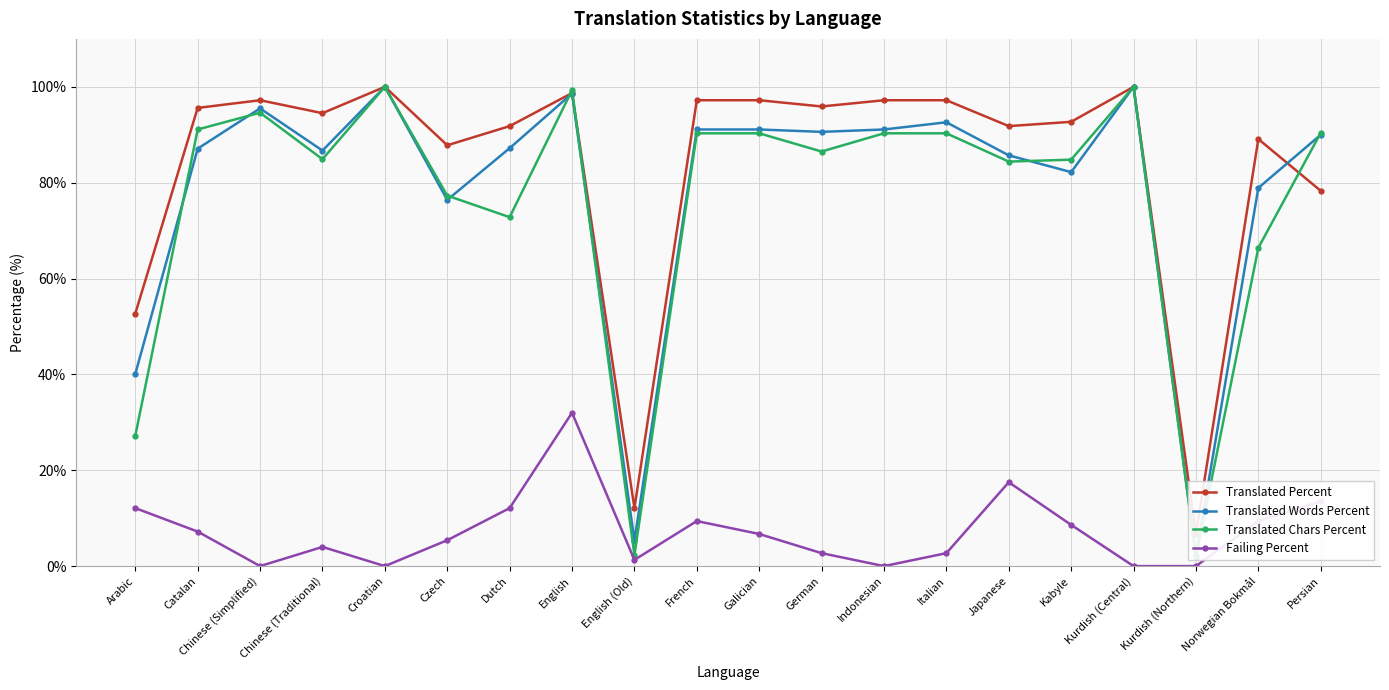

At which label does Failing Percent first exceed 6?

Arabic